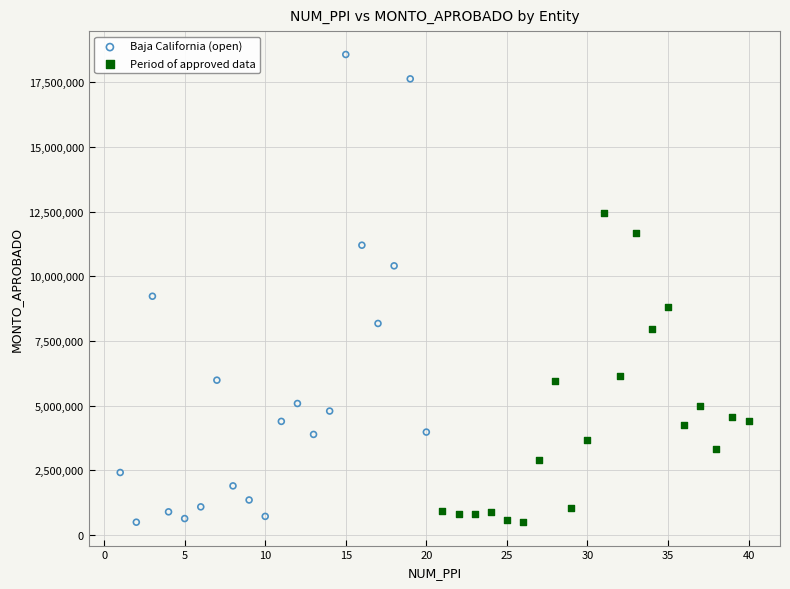

Which series has the largest Y range (max minus min)?

Baja California (open)